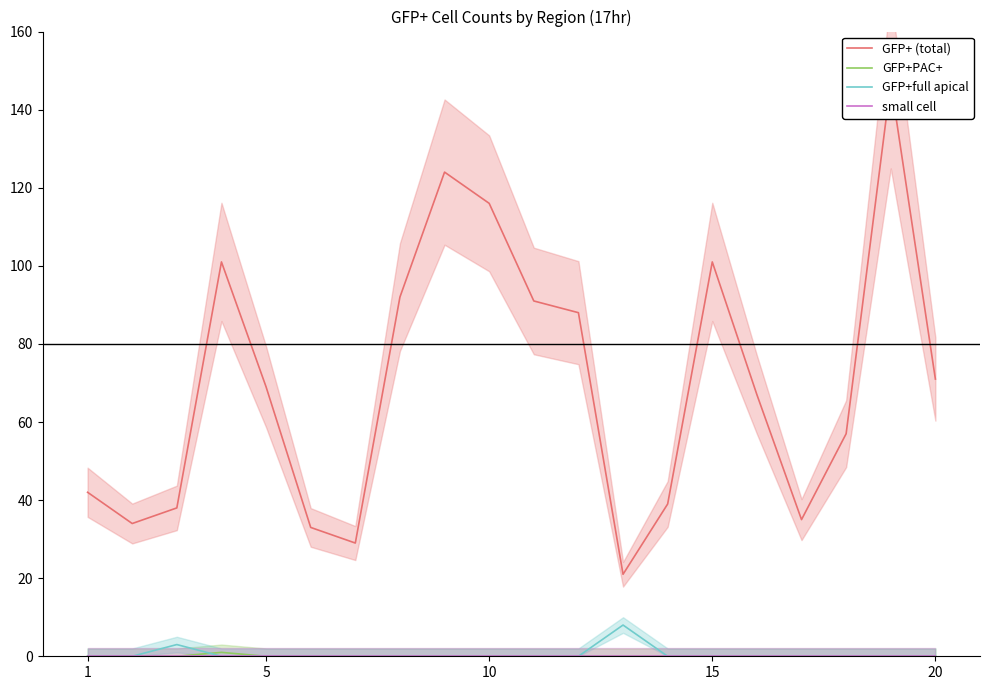

The value of GFP+full apical at 10 is 0. True or false?

True